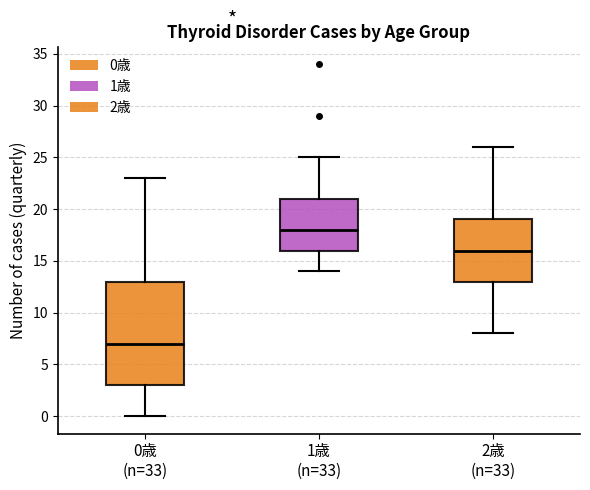

Comparing the boxes themselves (not the whiskers), which one is the tallest?

0歳 (n=33)